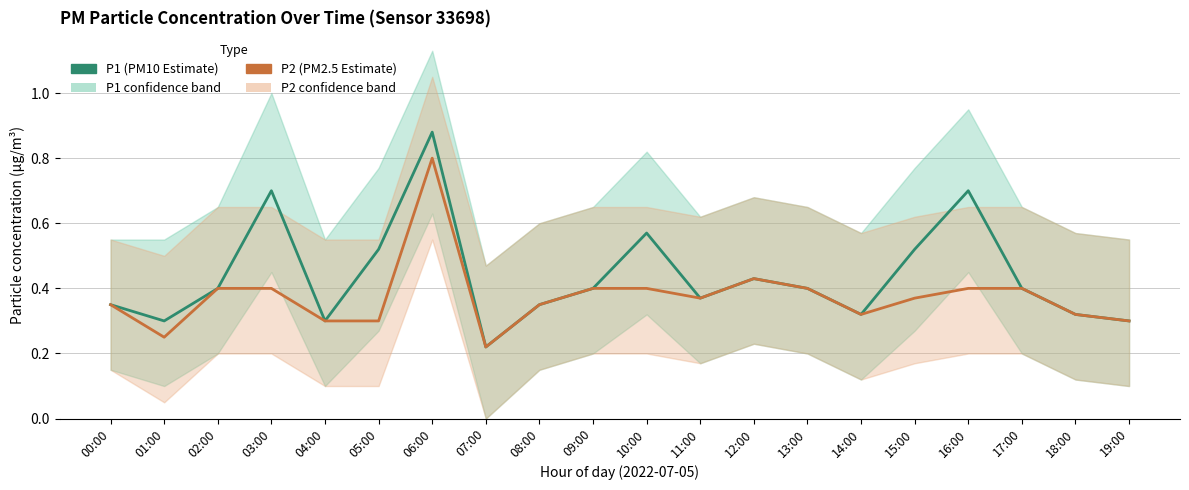

What is the minimum value for P2 (PM2.5 Estimate)?

0.2